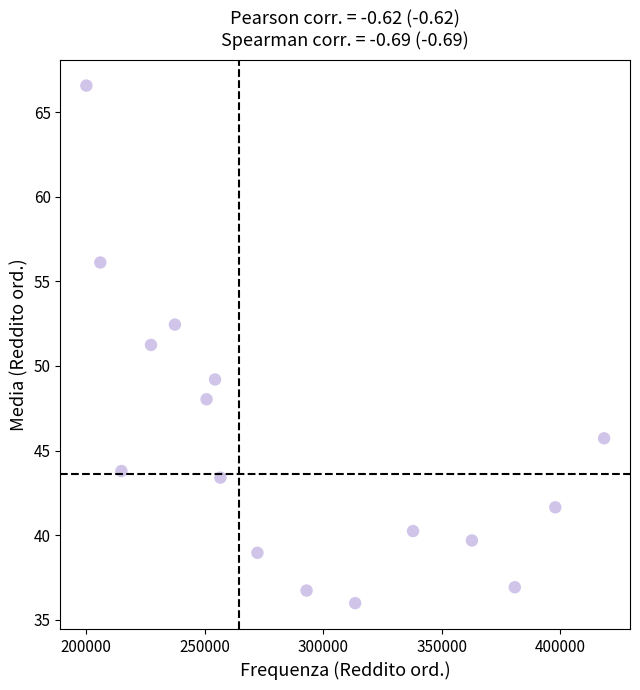

What is the range of Y values (max minus min)?

30.6